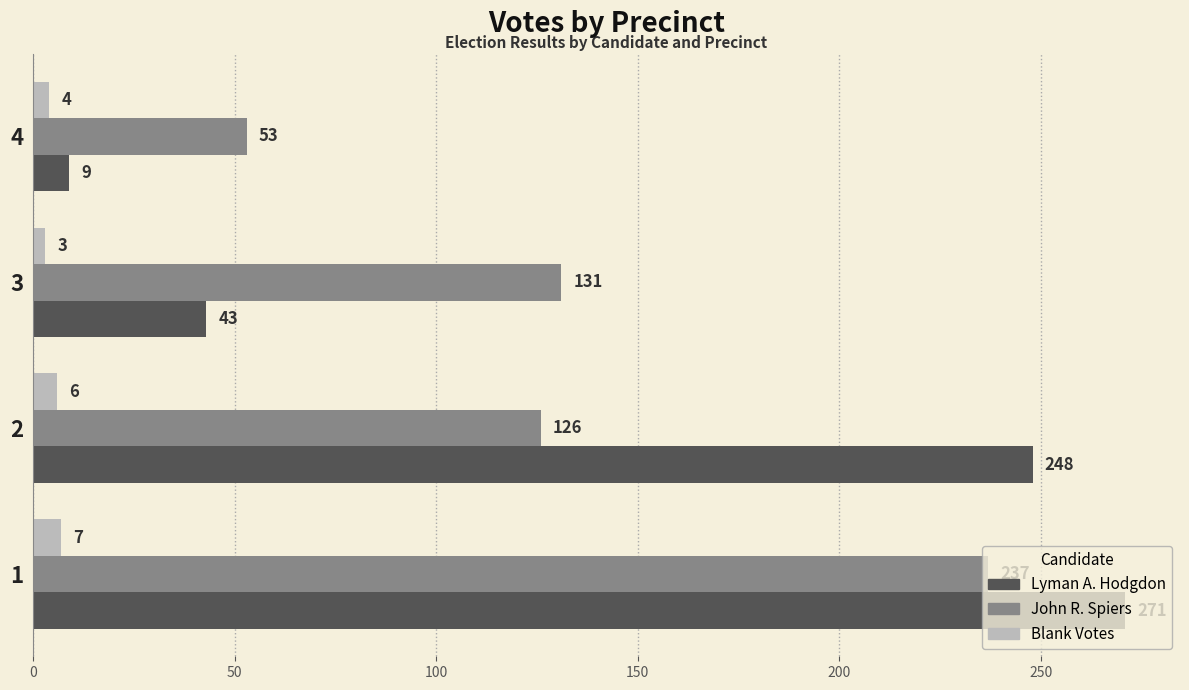

What is the difference between the Lyman A. Hodgdon values at 3 and 2?

205